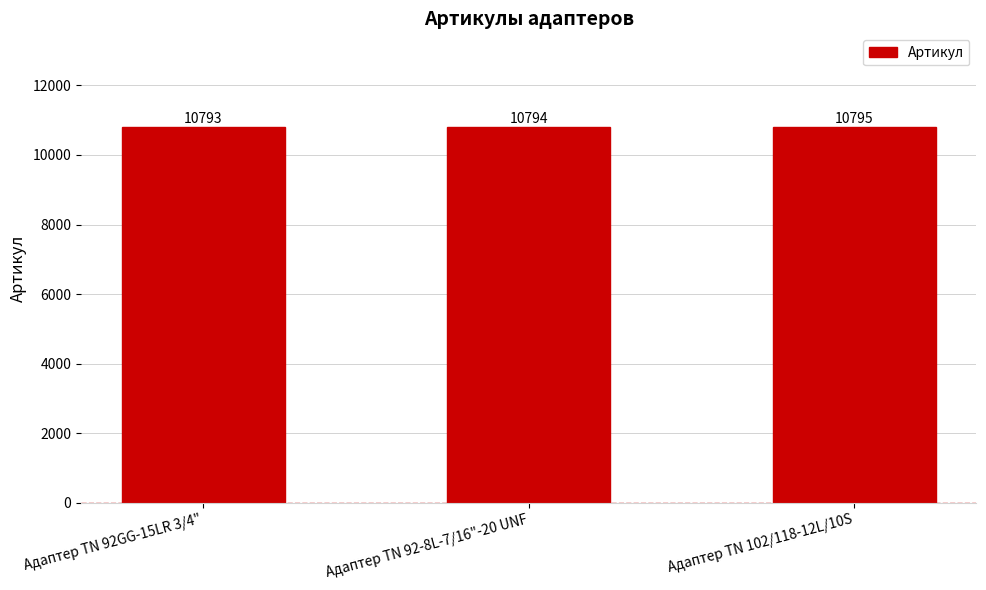

The value at Адаптер ТN 102/118-12L/10S is 17448. True or false?

False